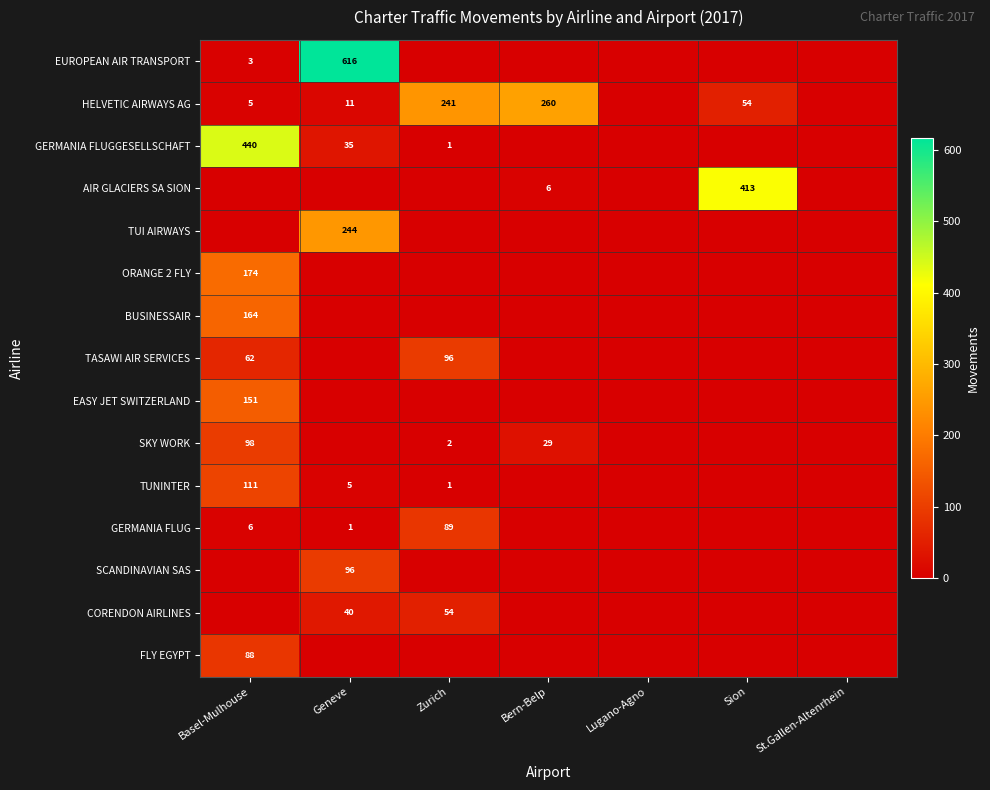

True or false: TASAWI AIR SERVICES has a value of 96 at Basel-Mulhouse.

False